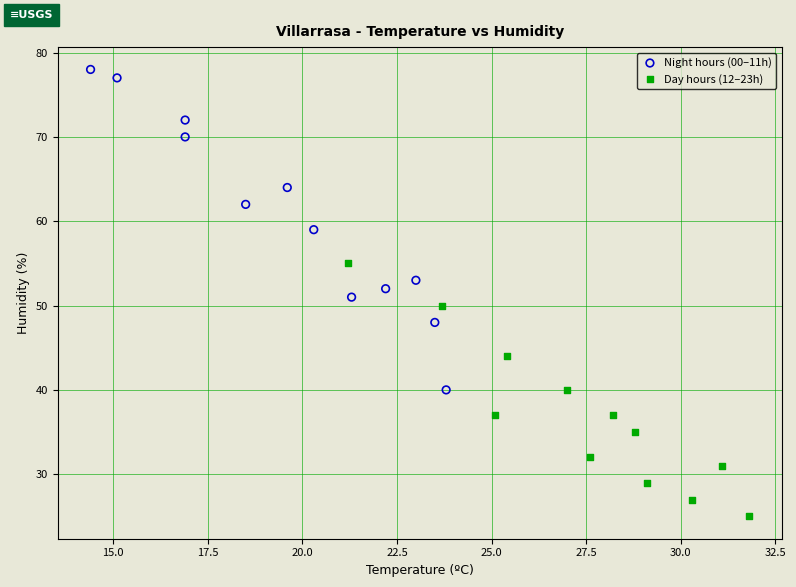

Which series has the largest Y range (max minus min)?

Night hours (00–11h)